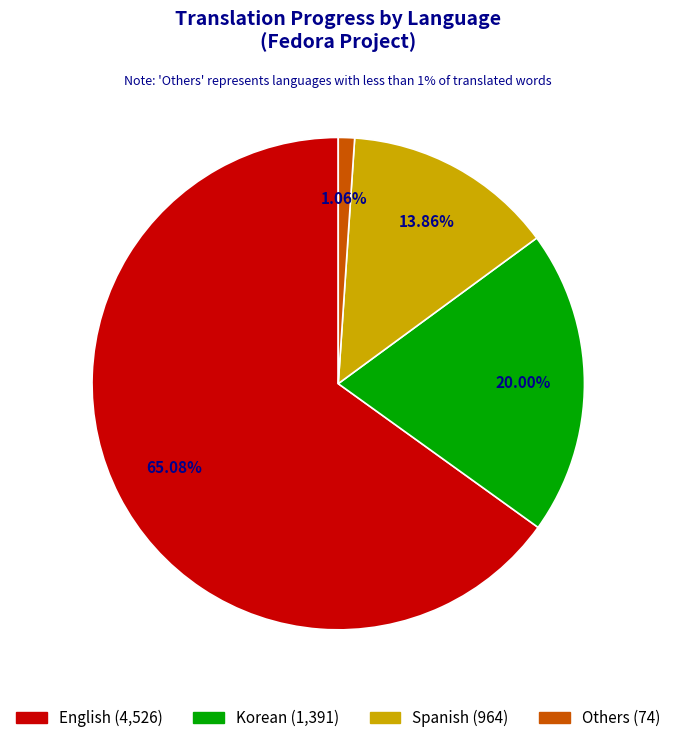

True or false: French accounts for 0% of the total.

True